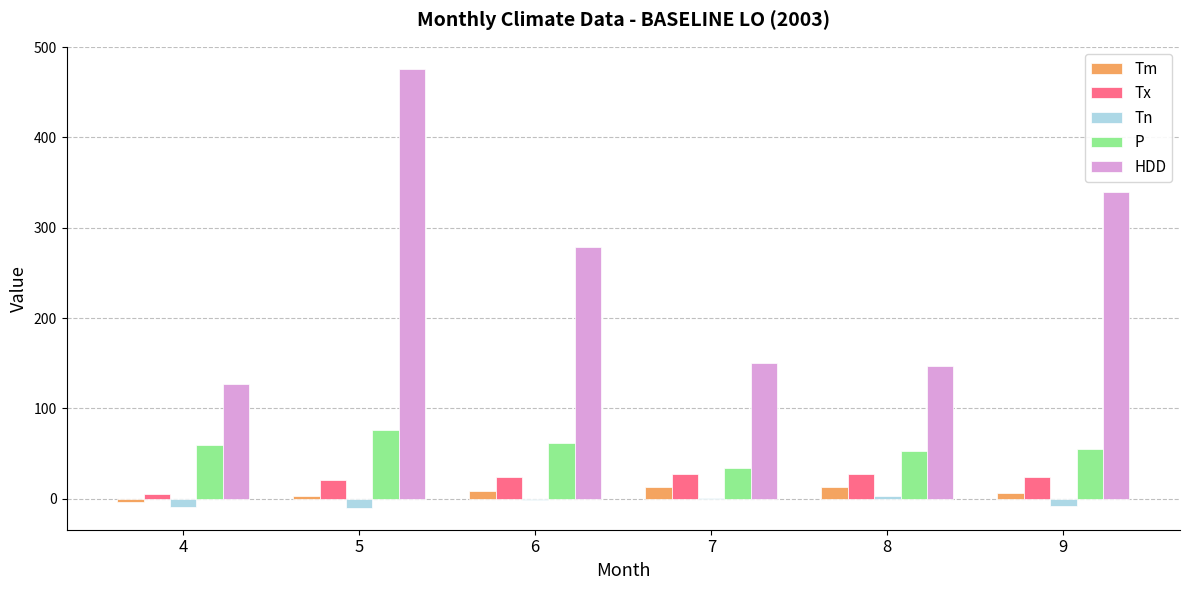

Read the HDD value at 7.

150.3